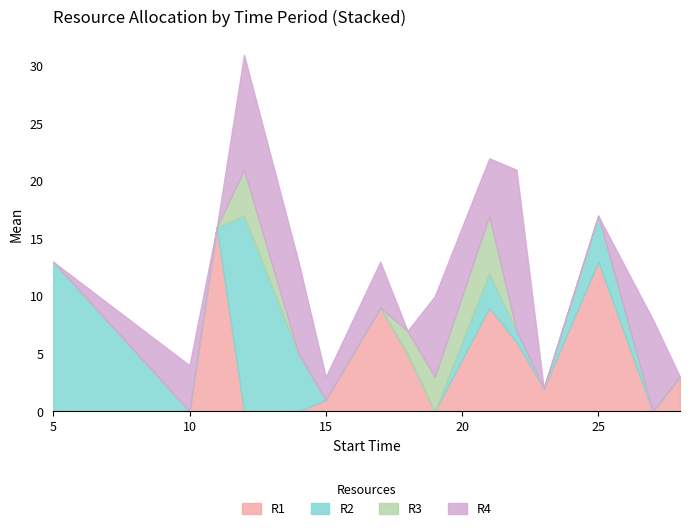

How many distinct data groups are displayed?

4